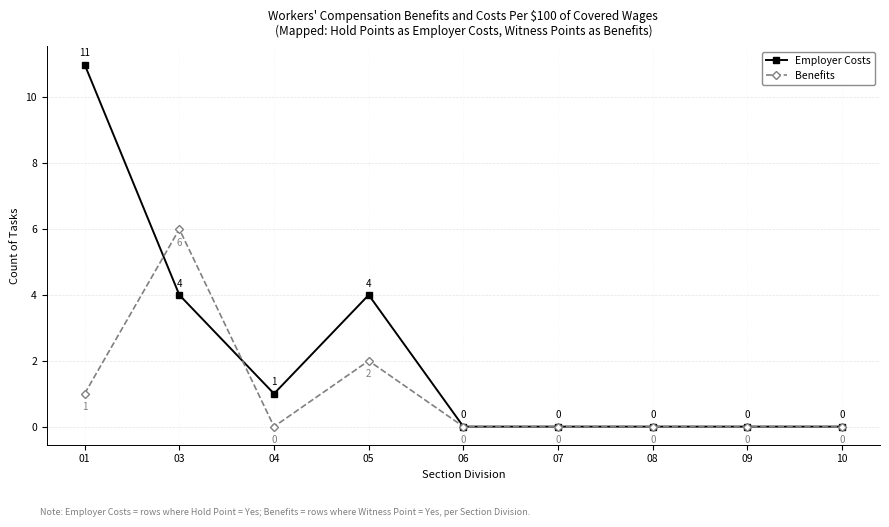

Which series has the largest total across all categories?

Employer Costs